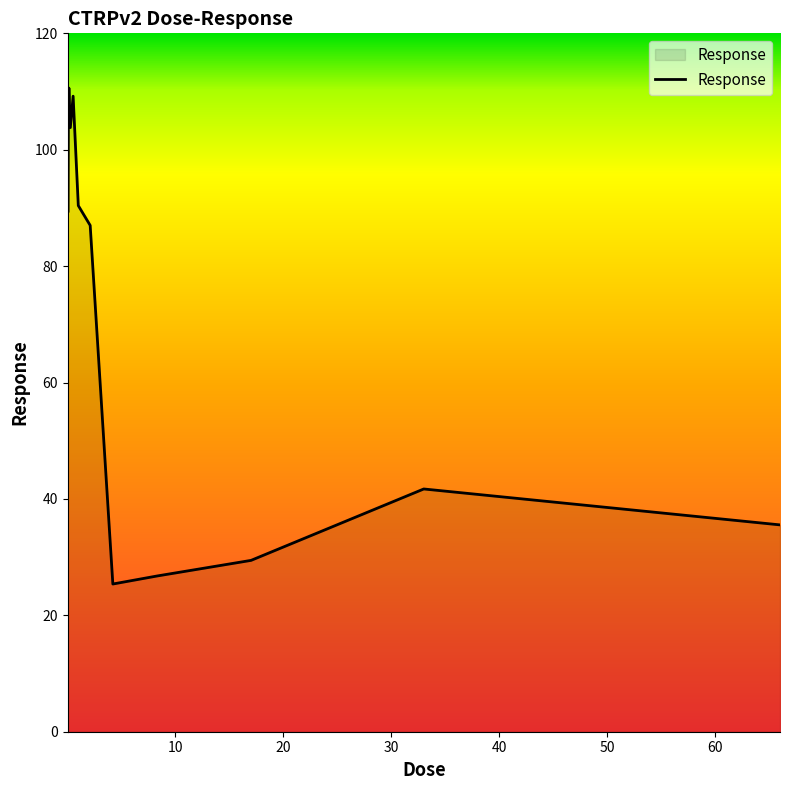

Does the chart have visible grid lines?

No